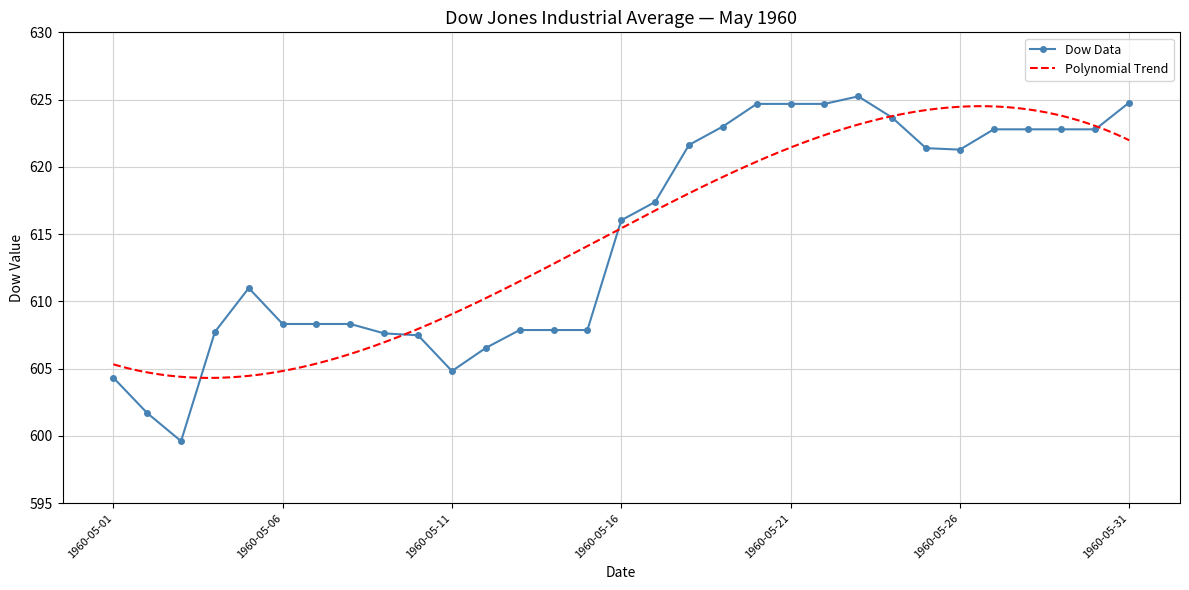

What is the average value?

614.8